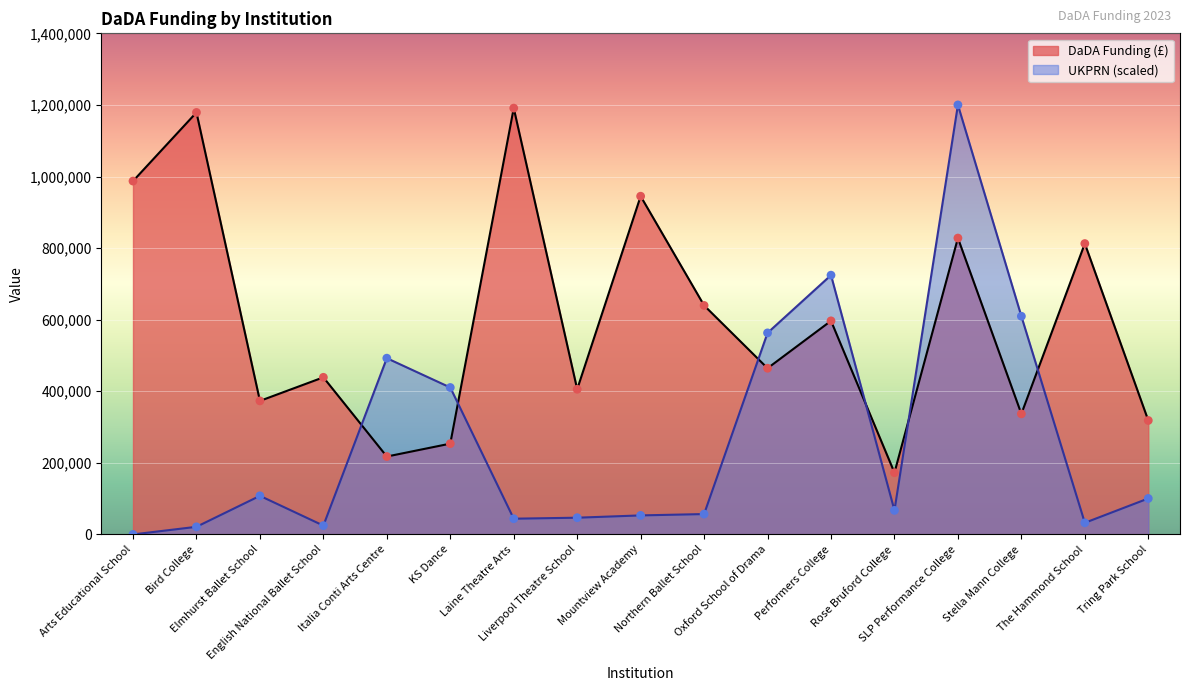

Which series has the largest total across all categories?

DaDA Funding